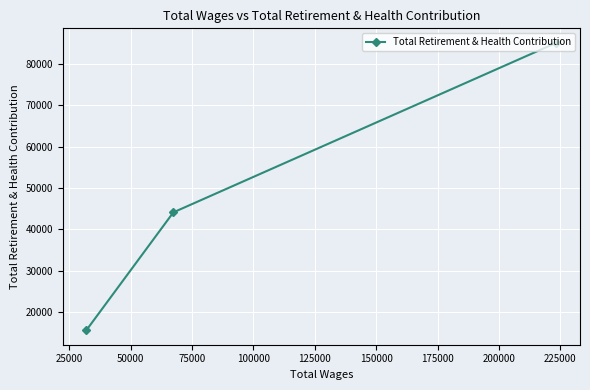

Is this an area chart (filled region under the line)?

No